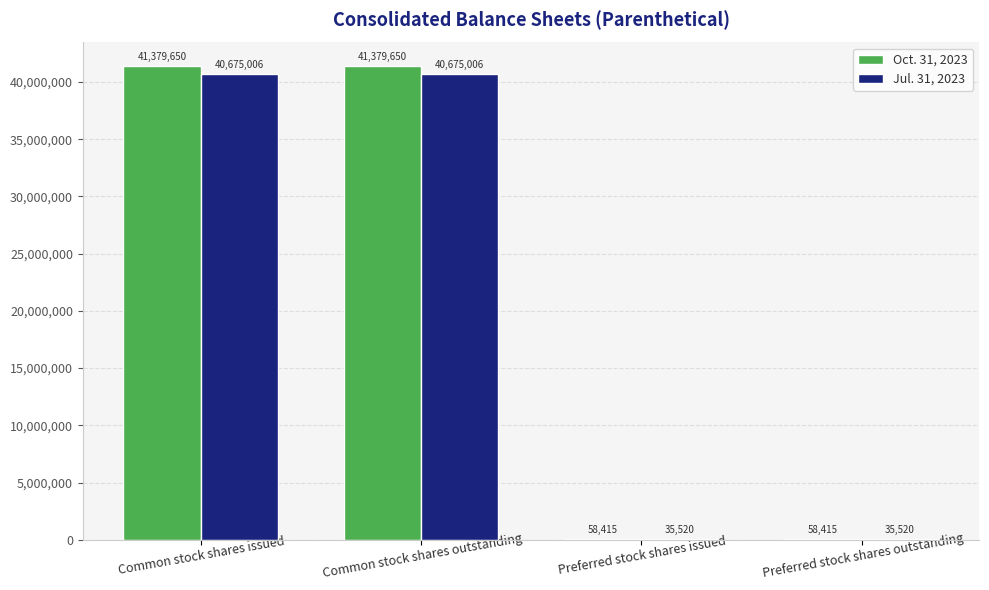

Between Common stock shares issued and Preferred stock shares issued, which series saw the biggest shift?

Oct. 31, 2023